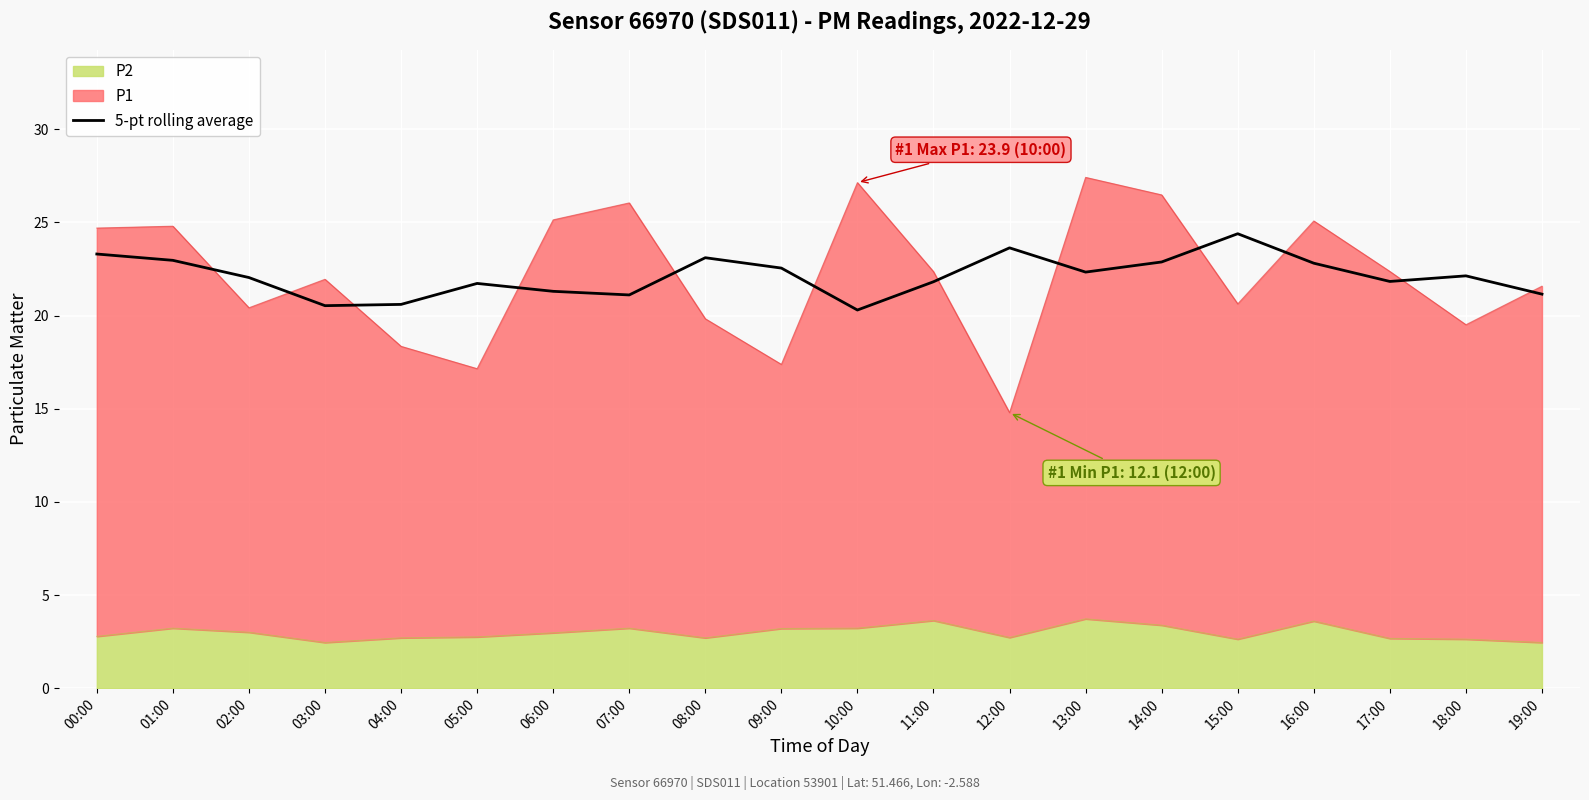

Reading left to right, transcribe all the data shown in this chart.

00:00=23.3	01:00=23.0	02:00=22.0	03:00=20.5	04:00=20.6	05:00=21.7	06:00=21.3	07:00=21.1	08:00=23.1	09:00=22.6	10:00=20.3	11:00=21.8	12:00=23.6	13:00=22.3	14:00=22.9	15:00=24.4	16:00=22.8	17:00=21.8	18:00=22.1	19:00=21.2